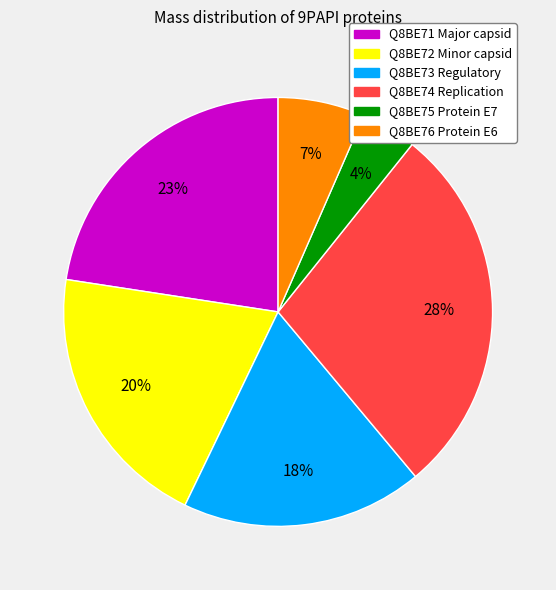

The Q8BE76 Protein E6 slice represents 7% of the pie. True or false?

True